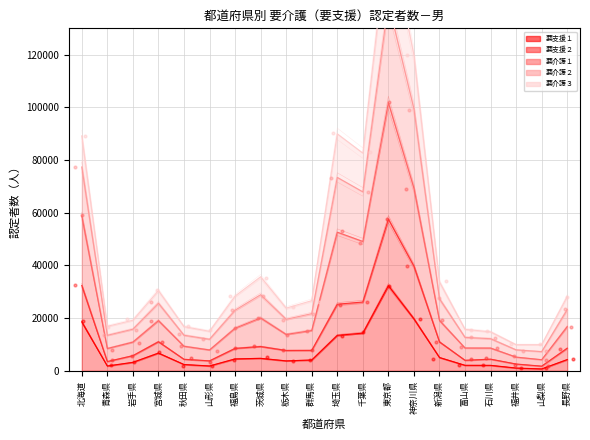

Is the value of 要介護２ at 山梨県 greater than the value of 要支援１ at 新潟県?

Yes